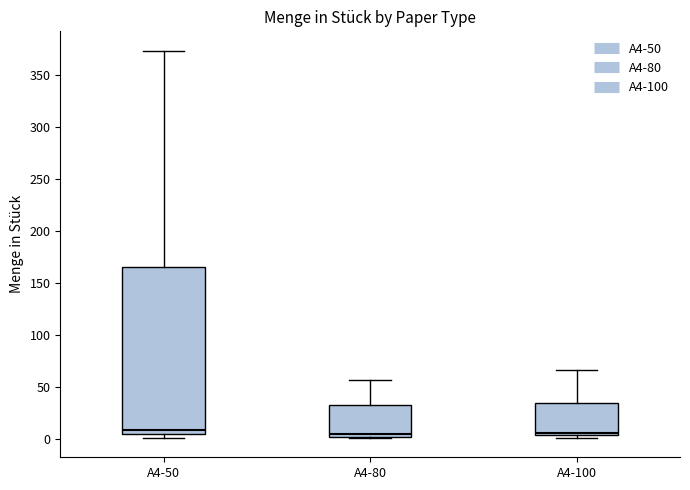

Where is the lower edge of the box for A4-50 on the y-axis? The values are not printed on the chart, so give them approximately, as read against the axis.

5